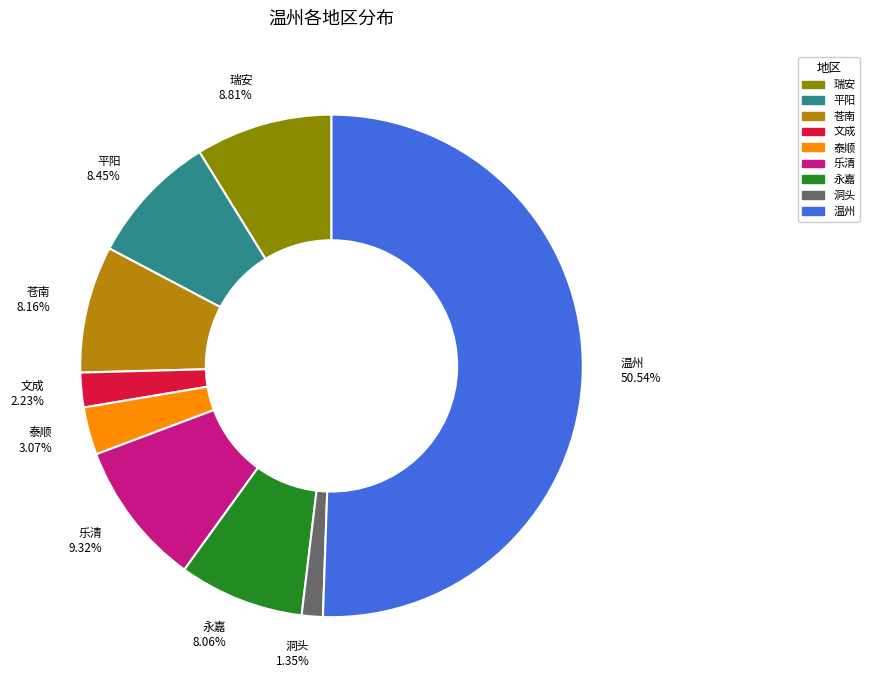

To the nearest percent, what is the average slice percentage?

11%